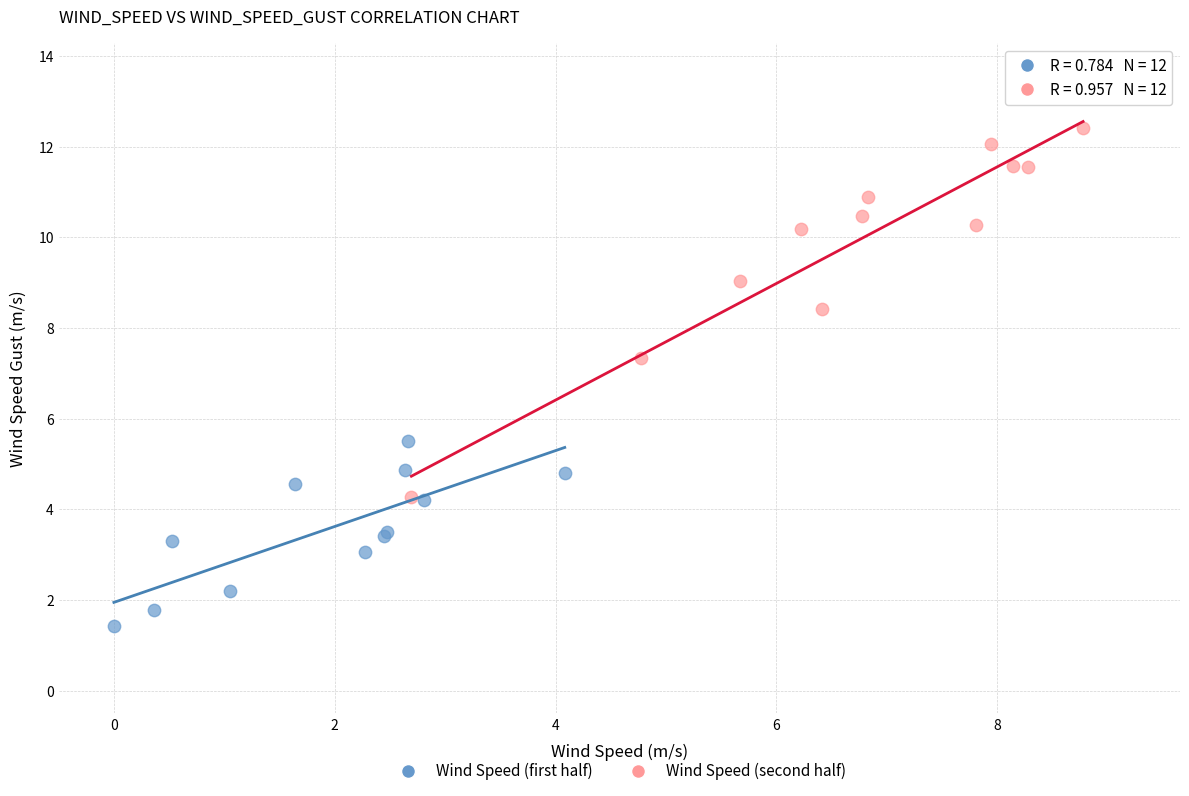

Which series has the largest Y range (max minus min)?

Wind Speed (second half)